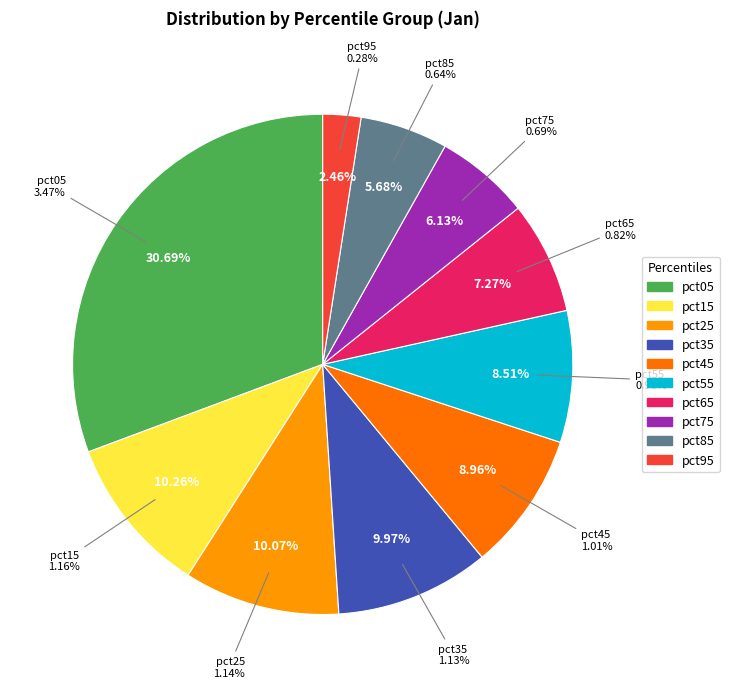

To the nearest percent, what is the difference between the pct65 and pct35 slice percentages?

3%